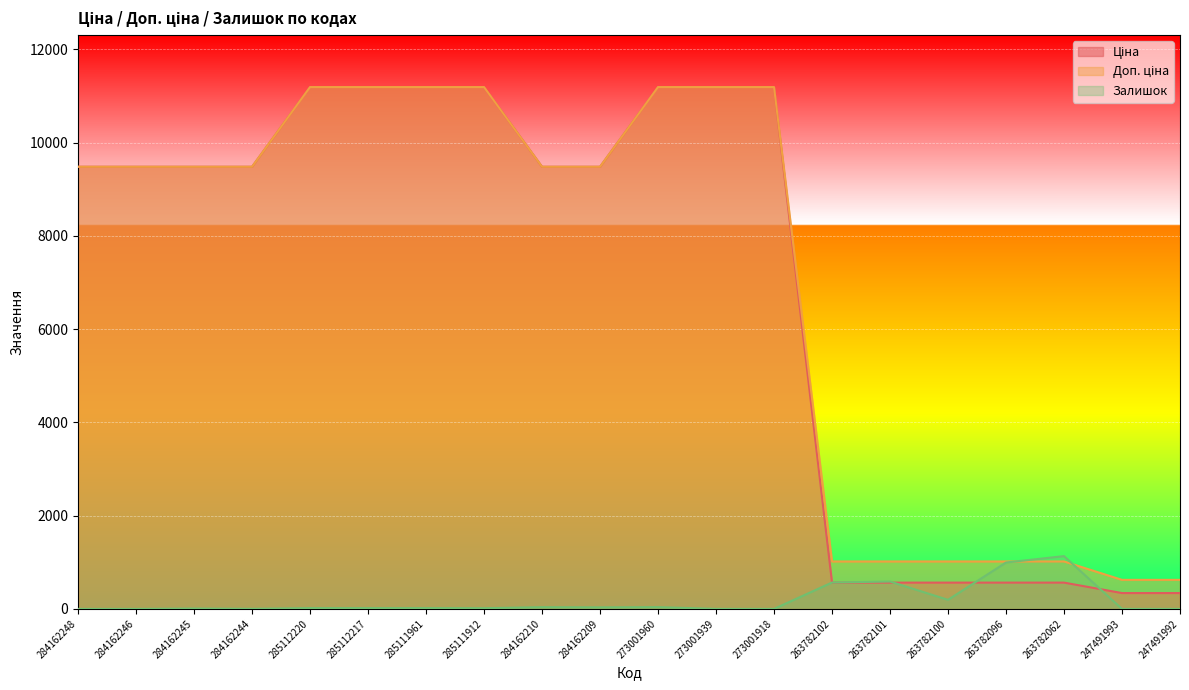

What is the spread (max minus min) of values at 284162246?

9480.1